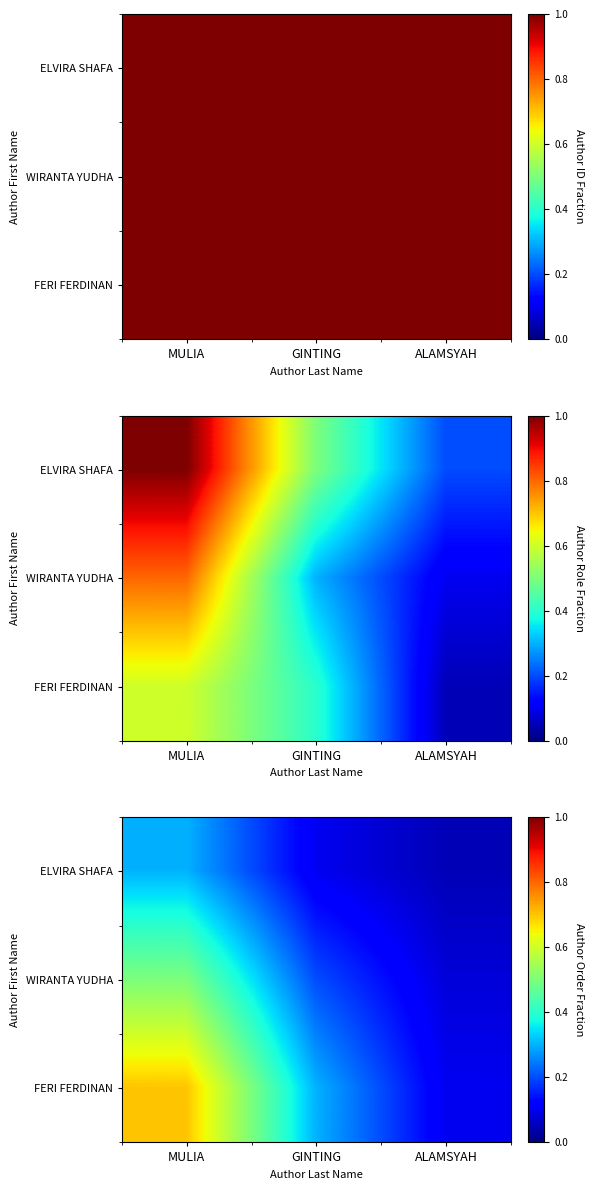

List the labels in order of WIRANTA YUDHA value, largest first.

MULIA, GINTING, ALAMSYAH